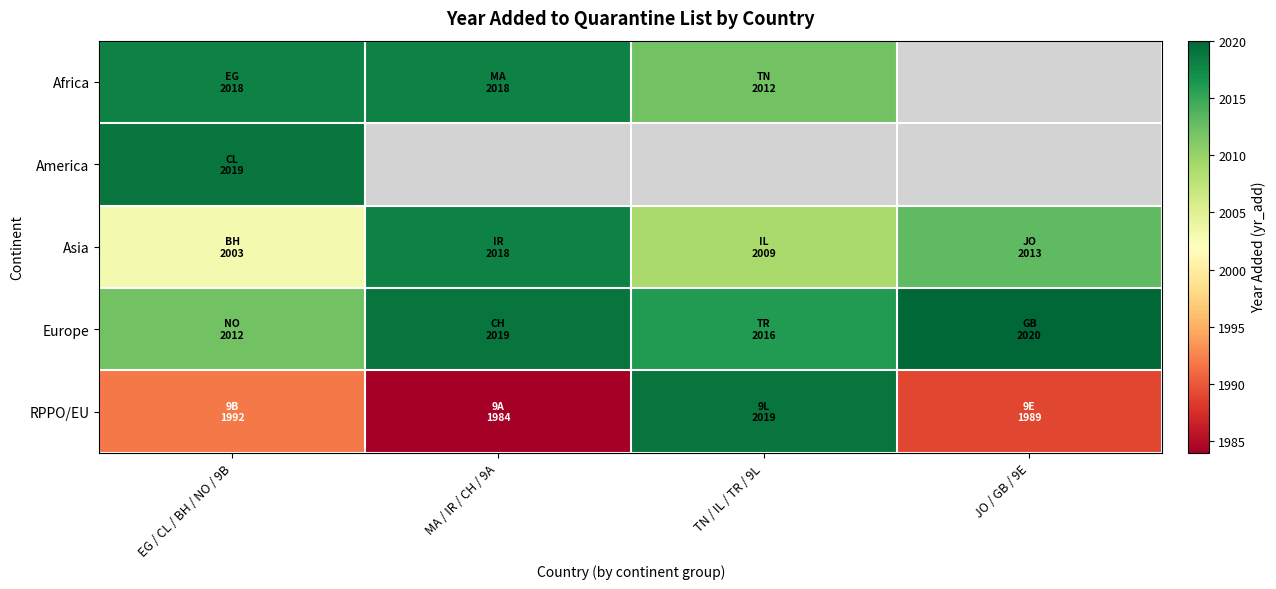

Where is RPPO/EU nearest to the value 2001?

EG / CL / BH / NO / 9B